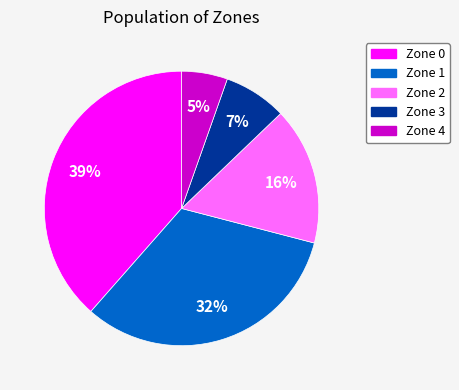

Which has a higher value, Zone 2 or Zone 3?

Zone 2